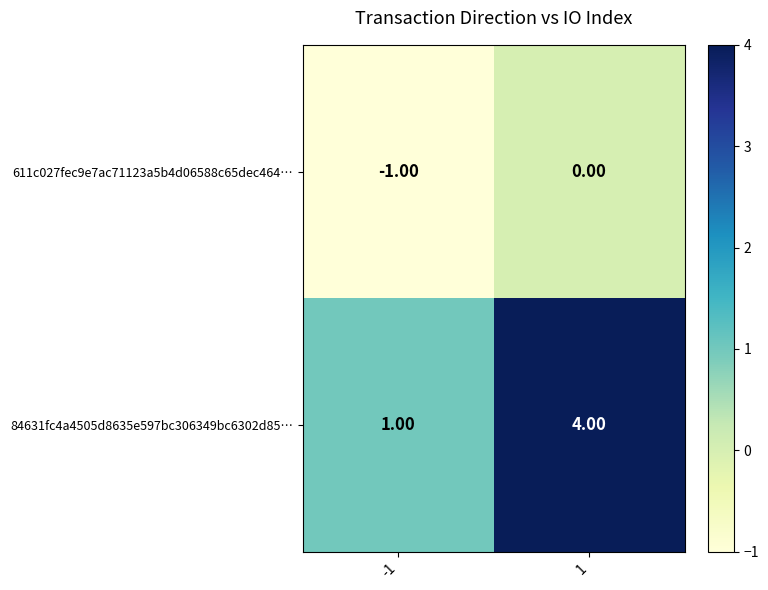

Which series changed the most between -1 and 1?

84631fc4a4505d8635e597bc306349bc6302d85…